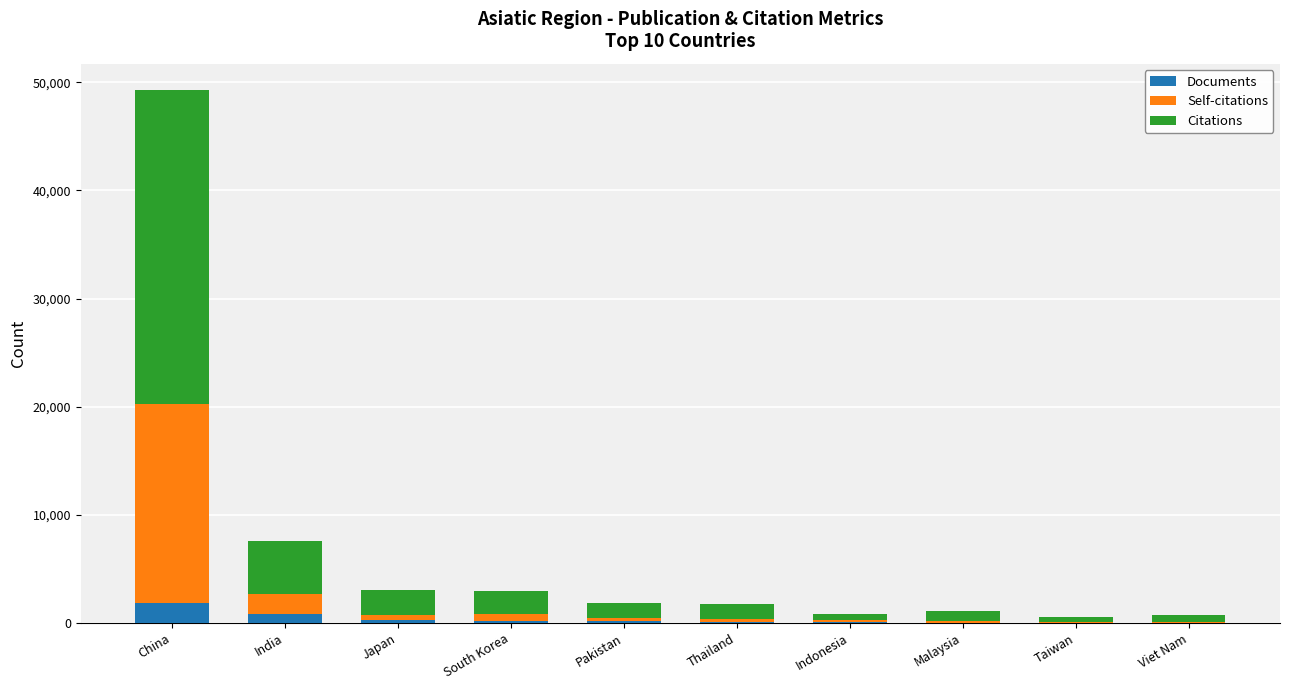

The value of Documents at China is 1851. True or false?

True